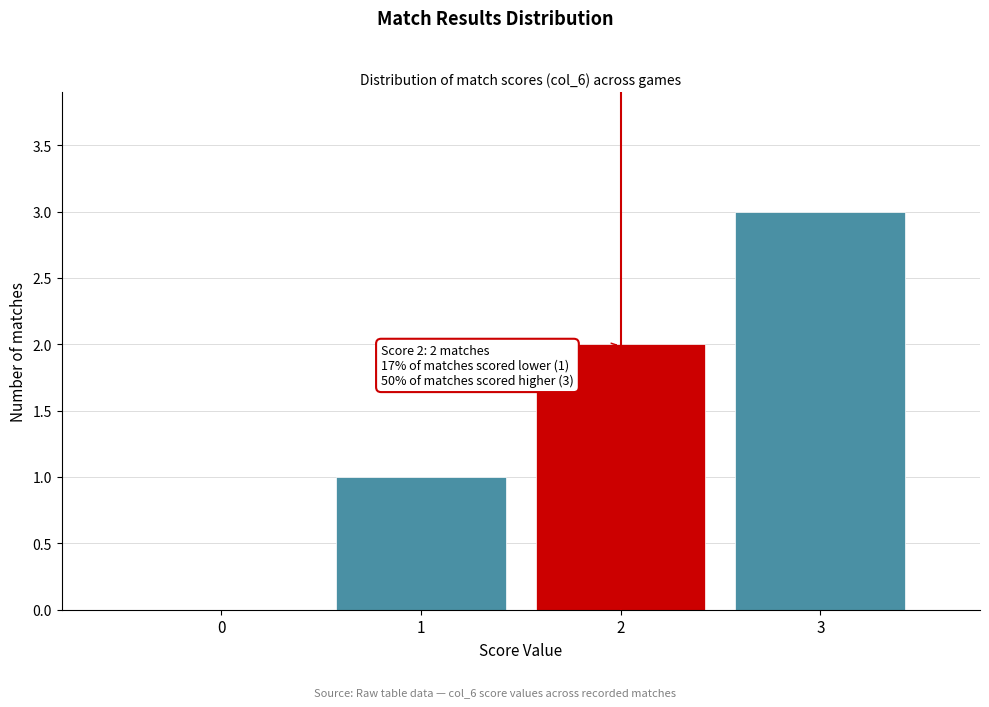

Which range on the x-axis has the tallest bar?

2.5 to 3.5